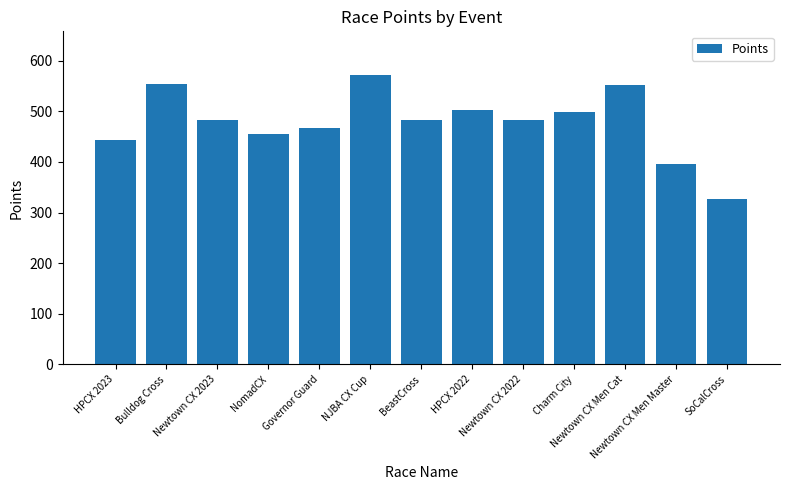

What is the smallest value displayed?

327.4